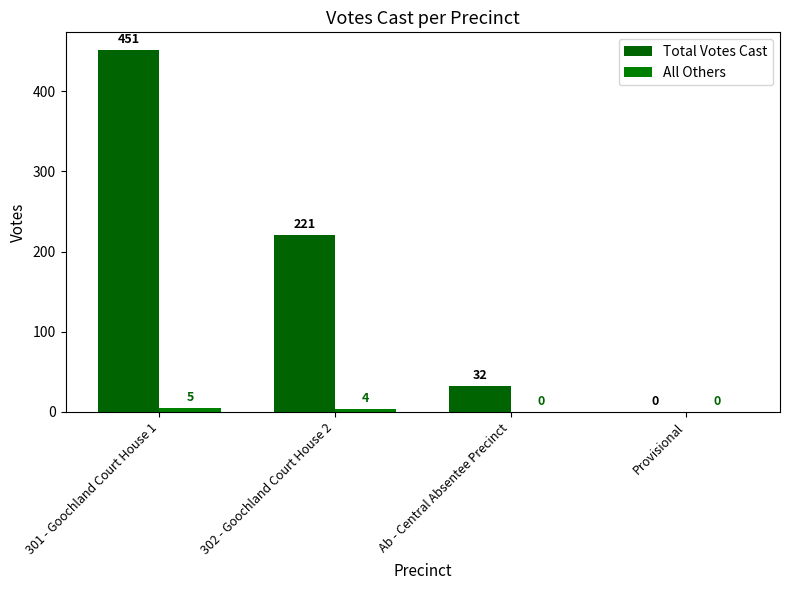

What is the total value across all series at 302 - Goochland Court House 2?

225